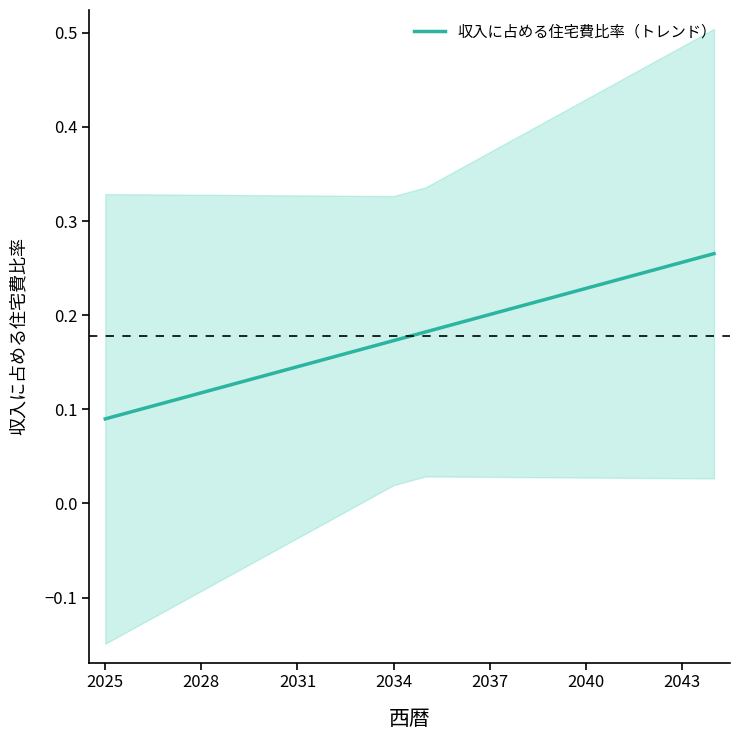

What is the label of the 15th point from the right?

2040